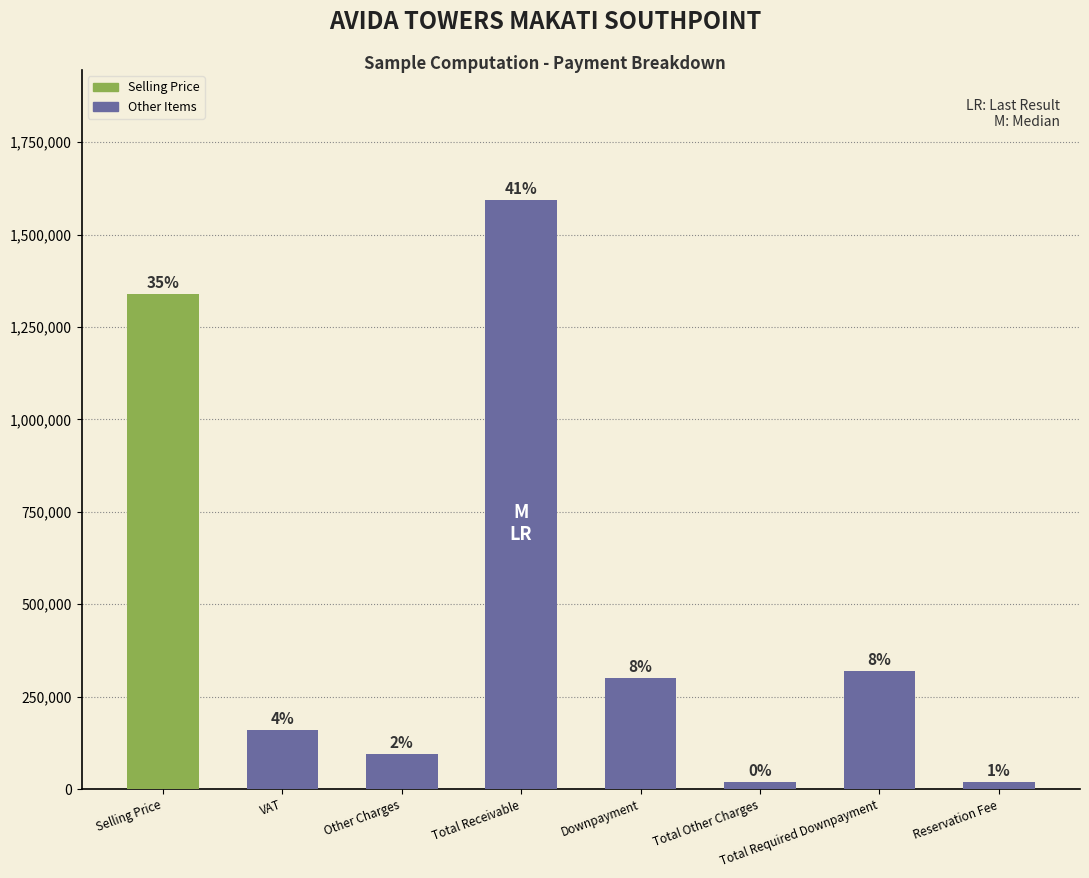

What is the greatest value displayed?

1594600